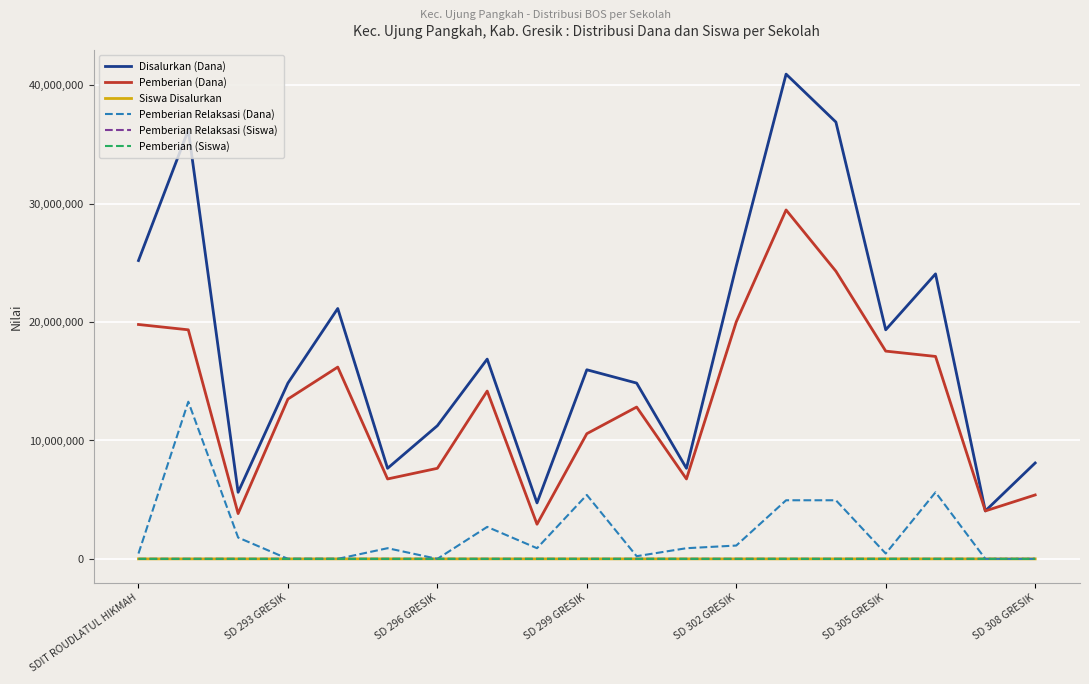

Which series has the widest spread of values?

Disalurkan (Dana)